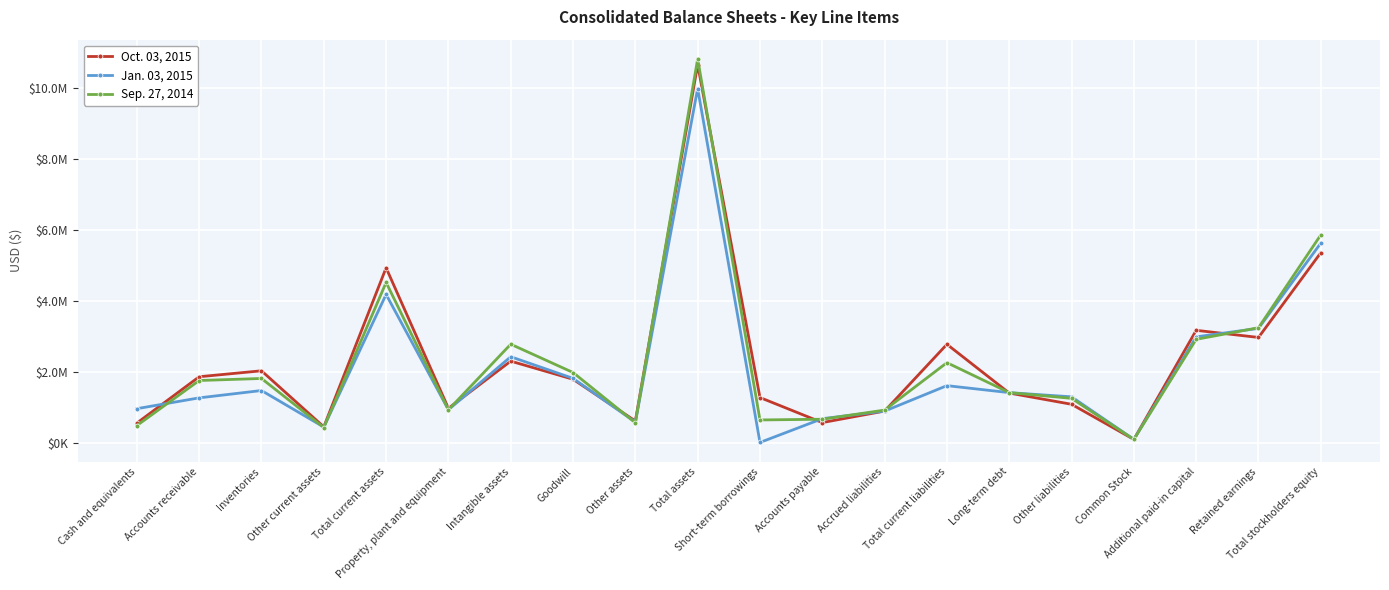

Is this an area chart (filled region under the line)?

No